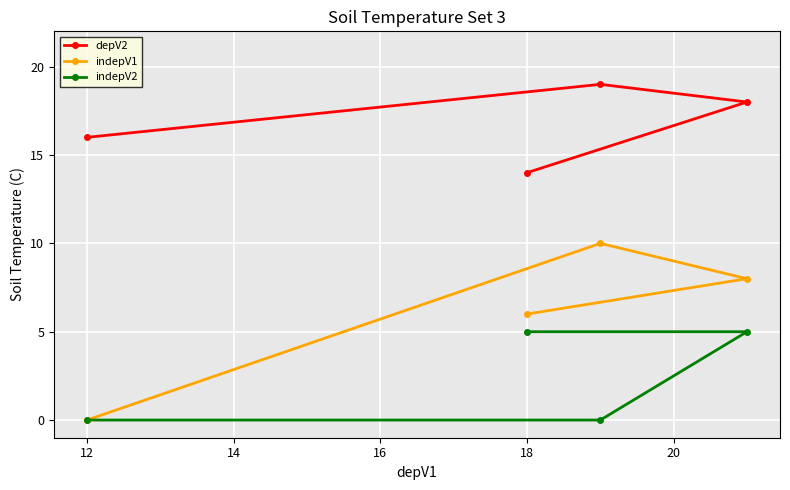

Which series has the widest spread of values?

indepV1